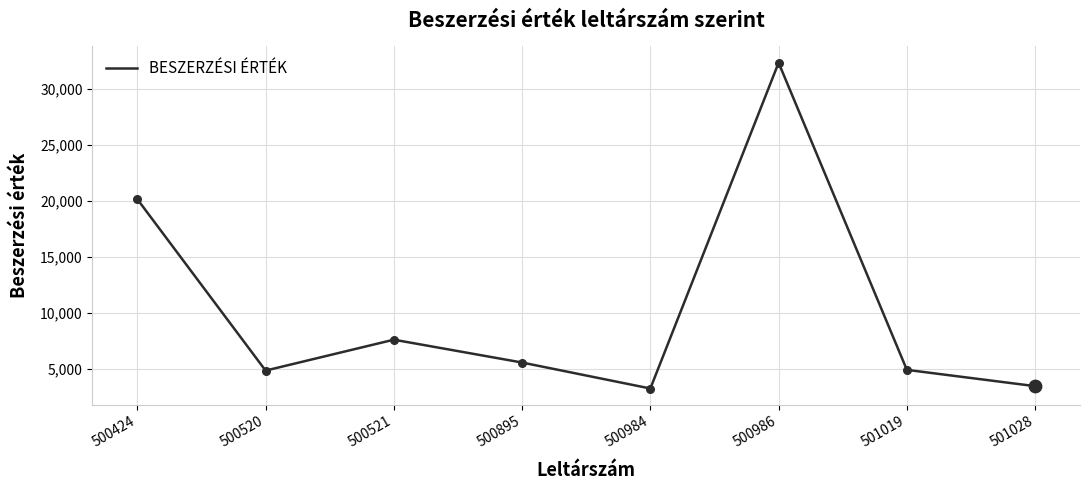

Between 500520 and 500521, which is larger?

500521